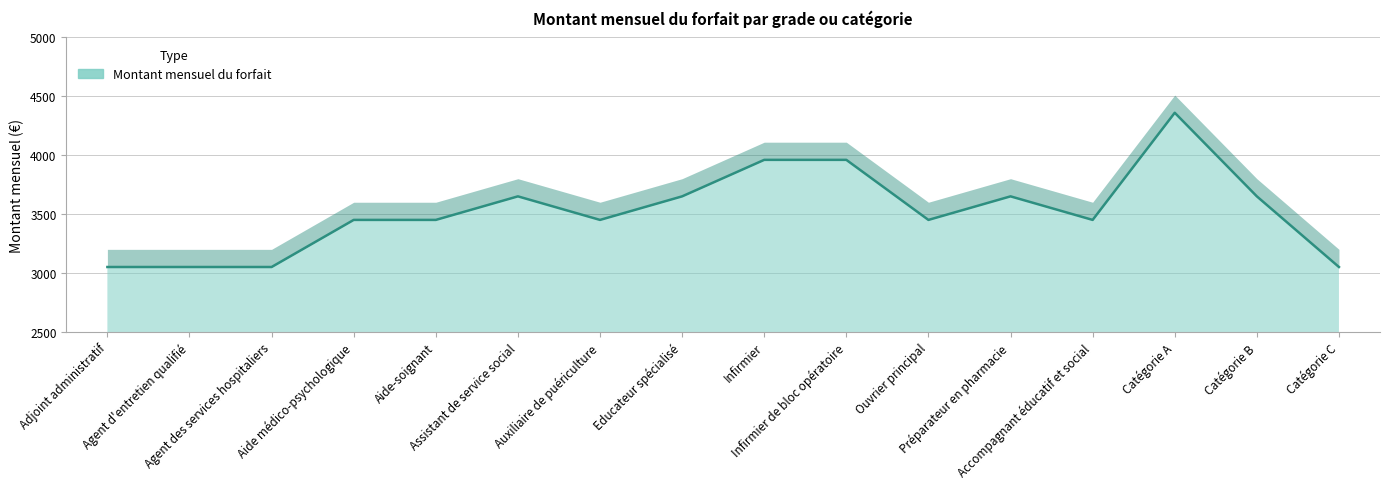

What is the sum of the values at Ouvrier principal and Adjoint administratif?

6500